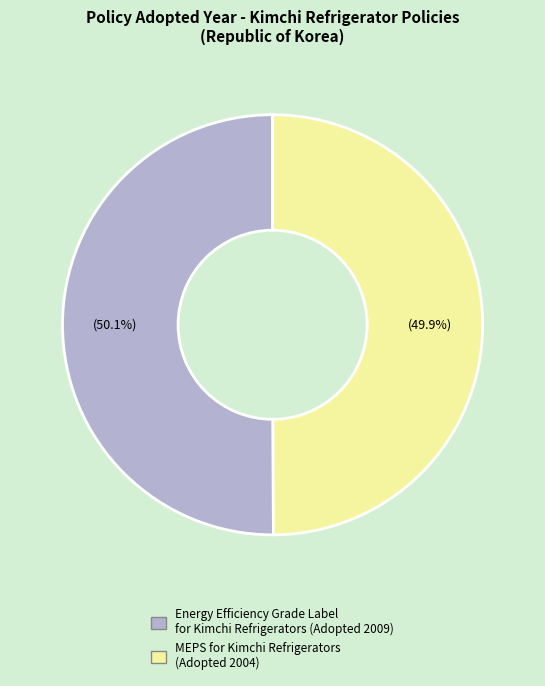

Does any single category account for the majority?

Yes